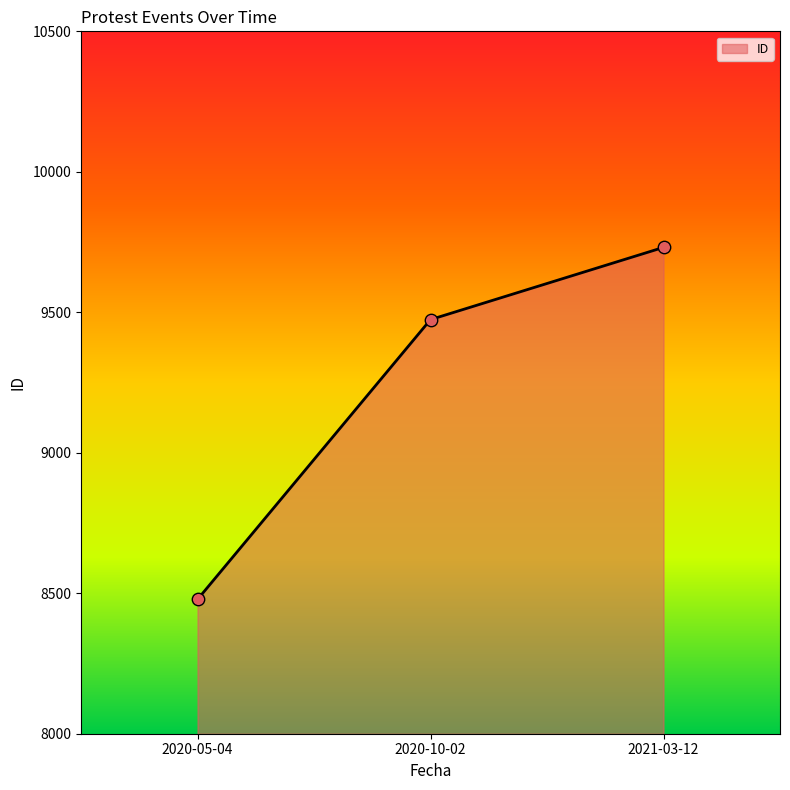

What is the change in value from 2020-05-04 to 2020-10-02?

+996